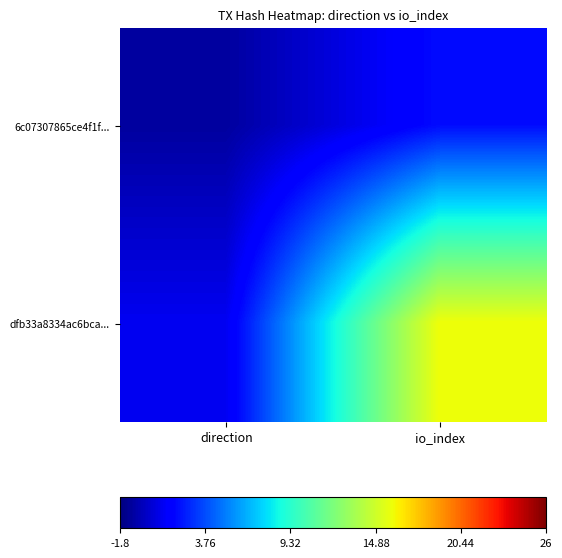

What is the smallest value displayed?

-1